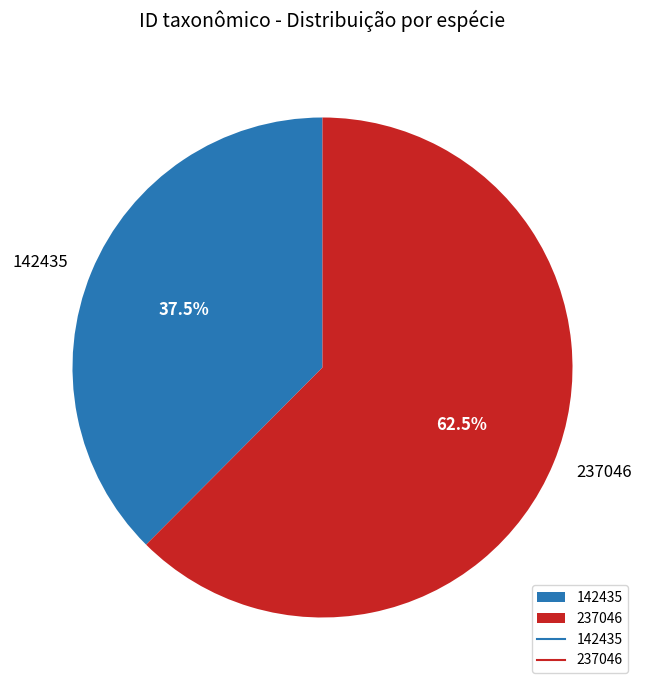

Is 237046 the majority of the pie?

Yes